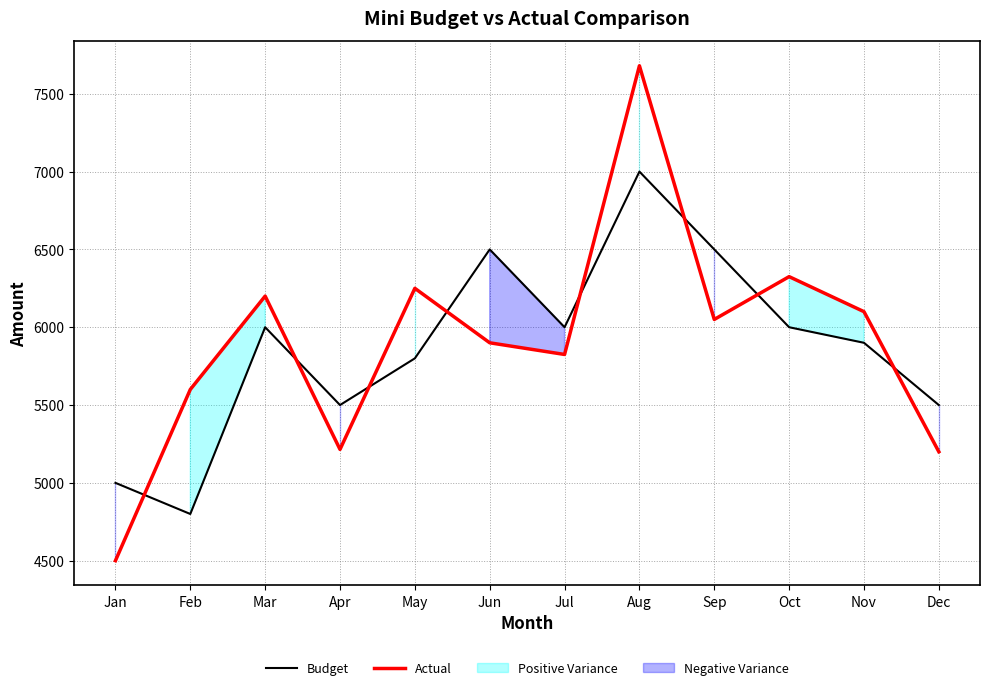

Reading left to right, list all the values displayed in this chart.

Budget: Jan=5000	Feb=4800	Mar=6000	Apr=5500	May=5800	Jun=6500	Jul=6000	Aug=7000	Sep=6500	Oct=6000	Nov=5900	Dec=5500
Actual: Jan=4500	Feb=5600	Mar=6200	Apr=5215	May=6250	Jun=5900	Jul=5825	Aug=7680	Sep=6050	Oct=6325	Nov=6100	Dec=5200